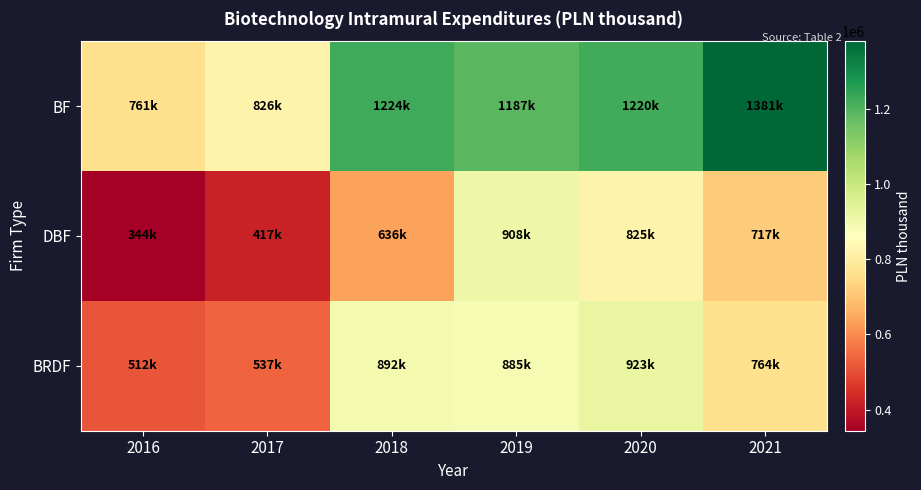

What is the maximum value shown in the chart?

1380933.7